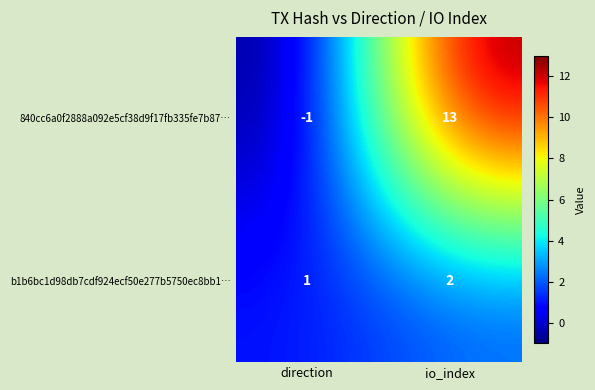

Which series changed the most between direction and io_index?

840cc6a0f2888a092e5cf38d9f17fb335fe7b87…